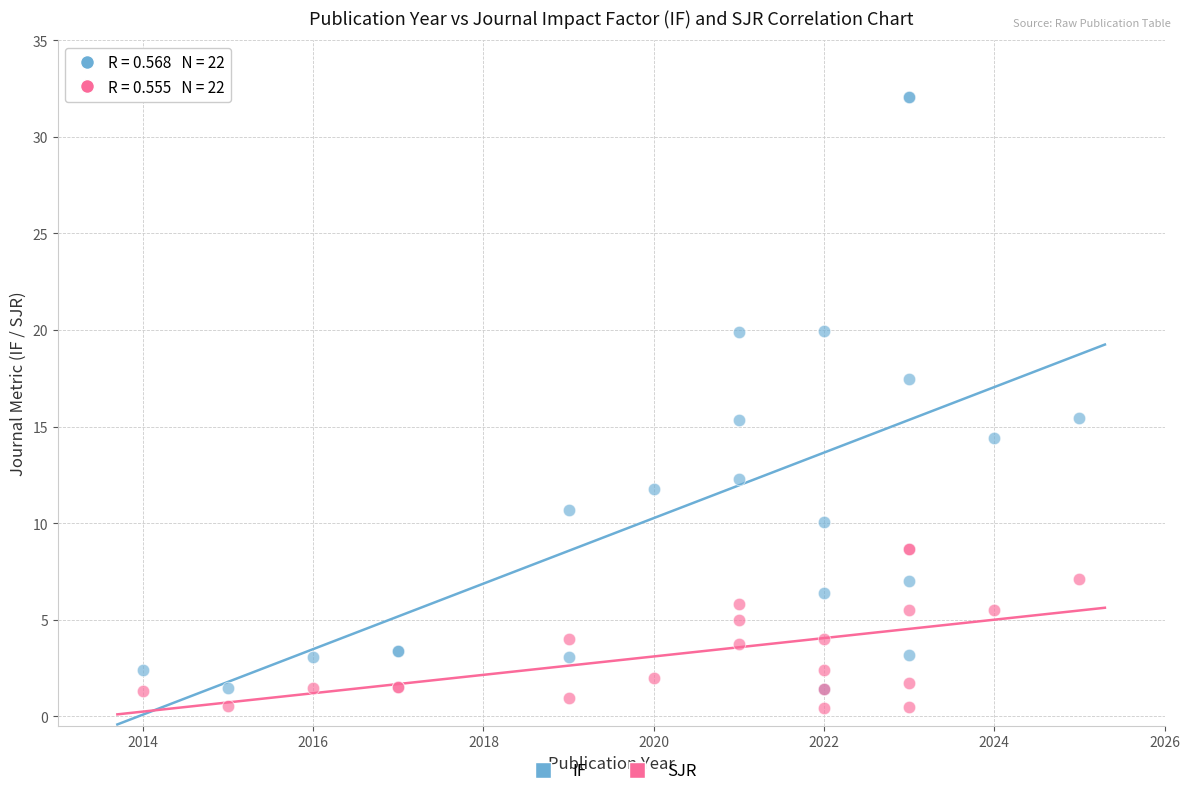

What are all the series names shown in the legend?

IF, SJR